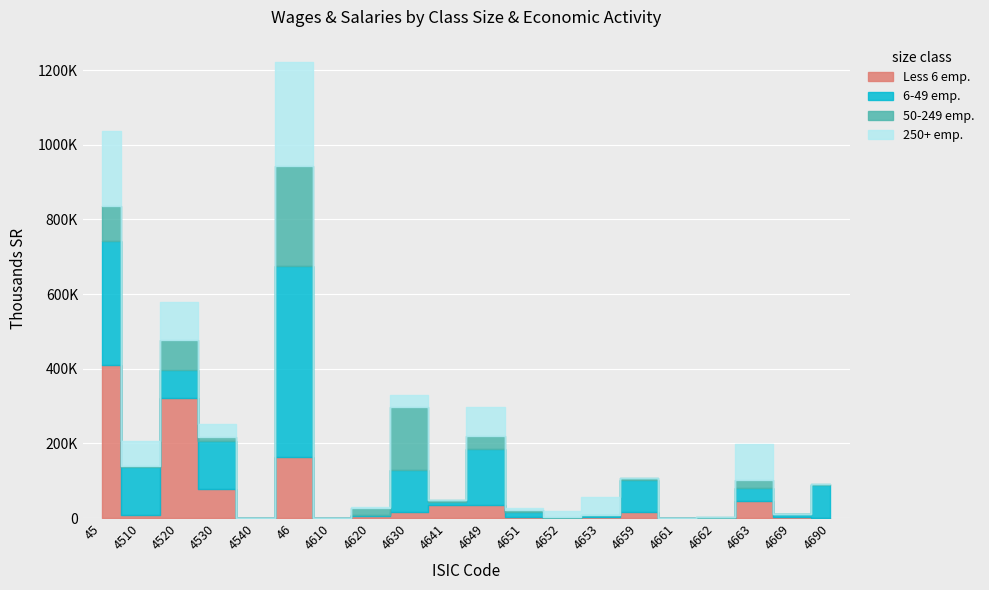

At which label is 6-49 emp. closest to 255749?

45